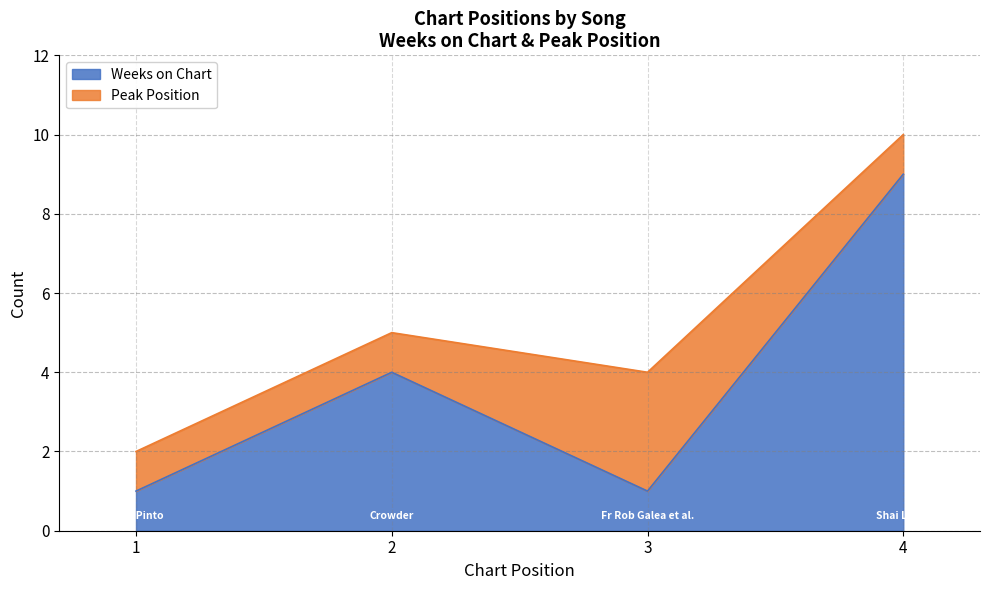

Where is the data nearest to the value 5?

2